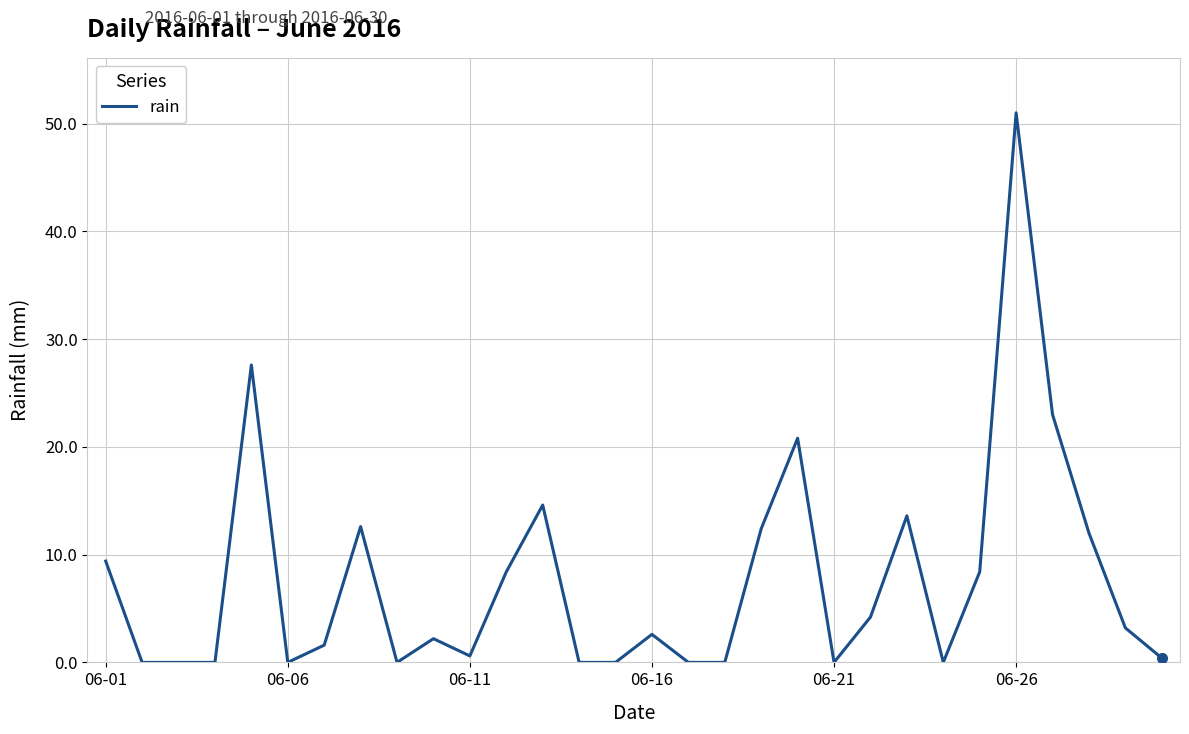

What is the difference between the maximum and minimum values?

51.0